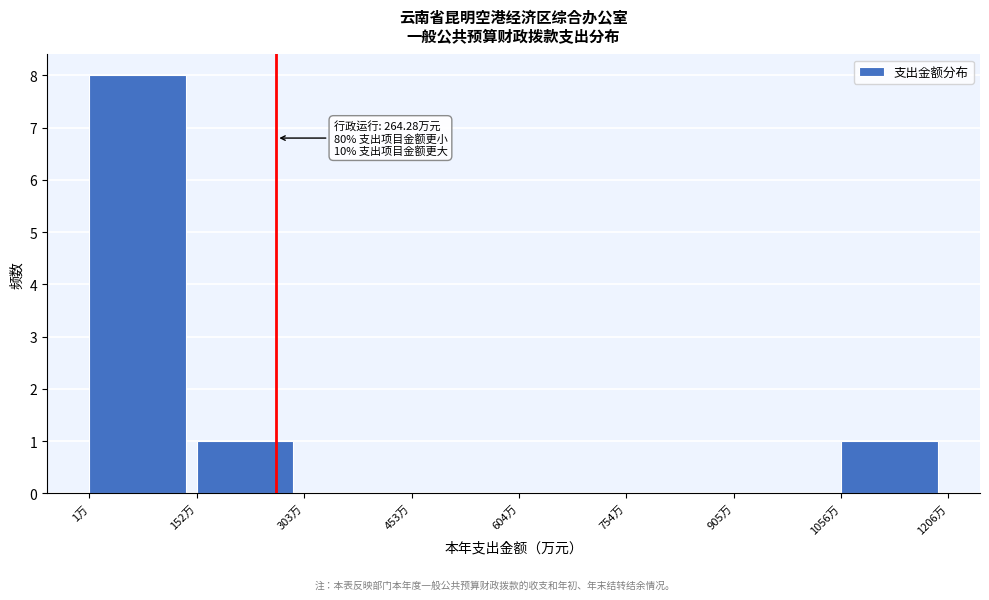

Over which range of the x-axis is the bar tallest?

0 to 160